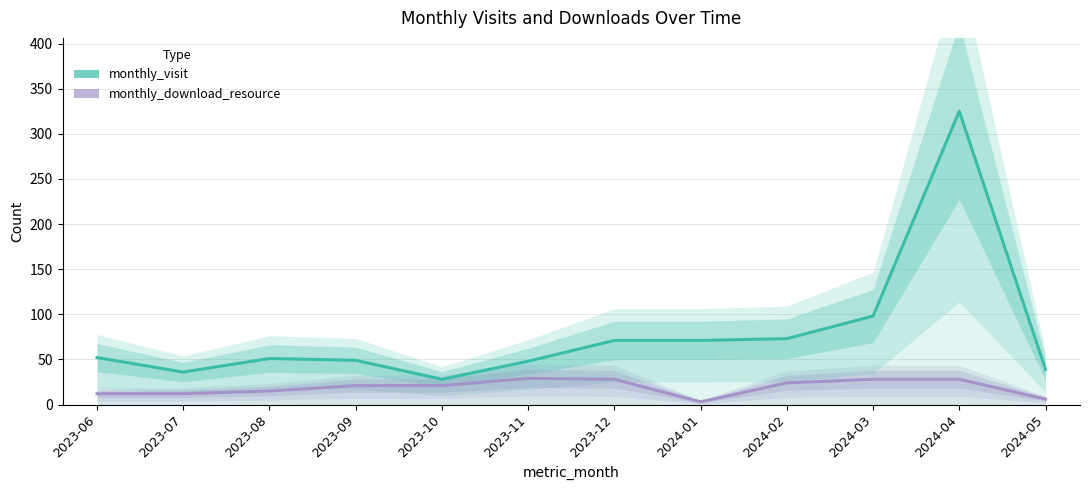

Is it true that monthly_download_resource equals 28 at 2023-12?

True